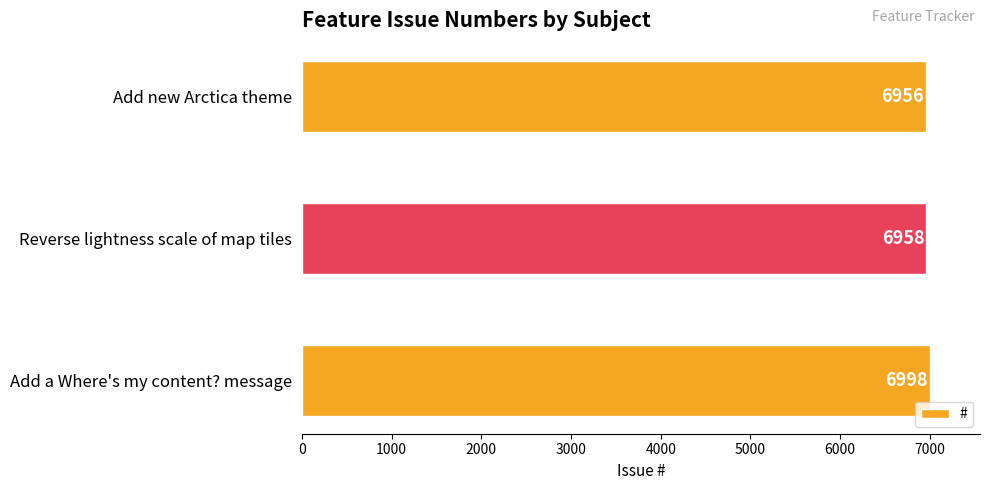

True or false: the data shows 6956 at Add new Arctica theme.

True